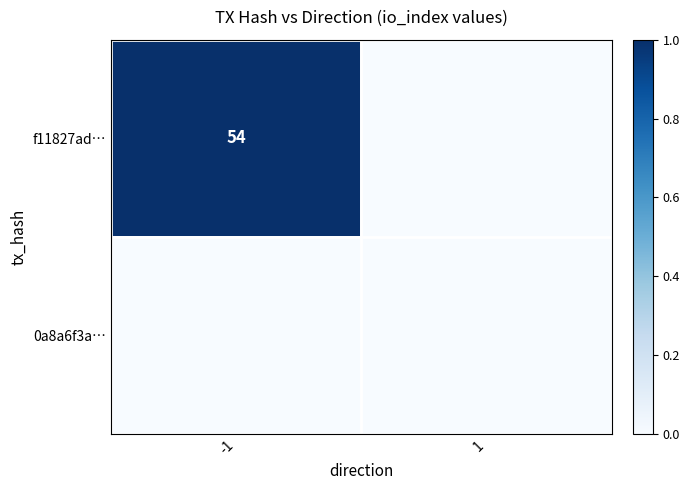

True or false: f11827ad… has a value of 31 at -1.

False